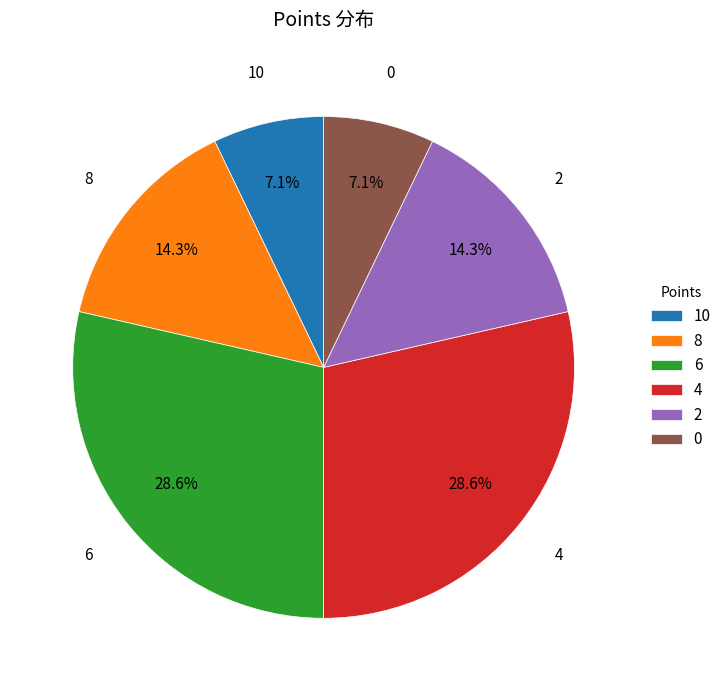

To the nearest percent, what is the combined percentage of 0 and 8?

21%